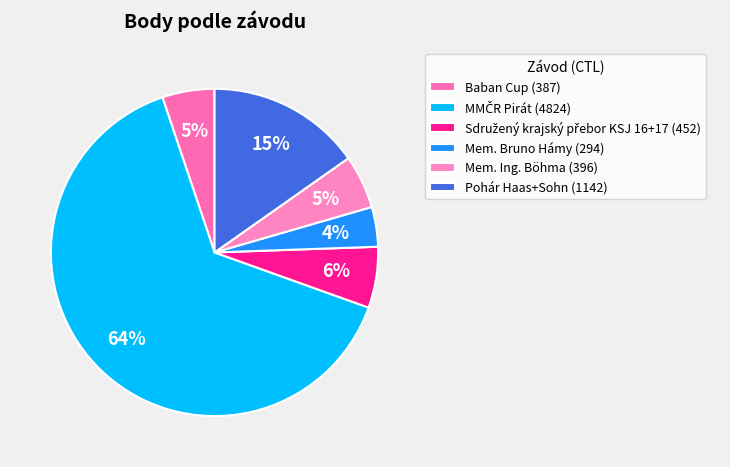

Is there a majority slice in this chart?

Yes